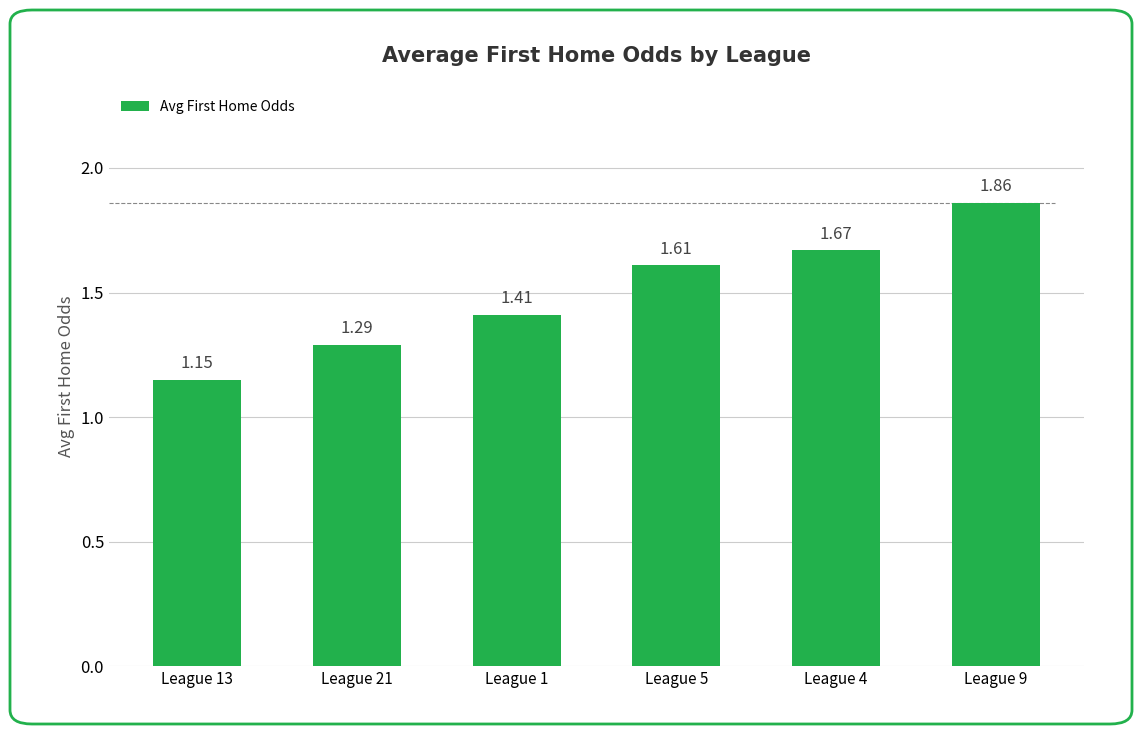

What is the difference between the values at League 13 and League 9?

0.7